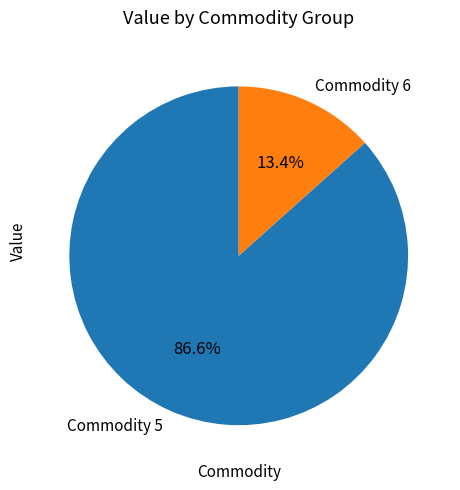

How many segments does this pie chart have?

2